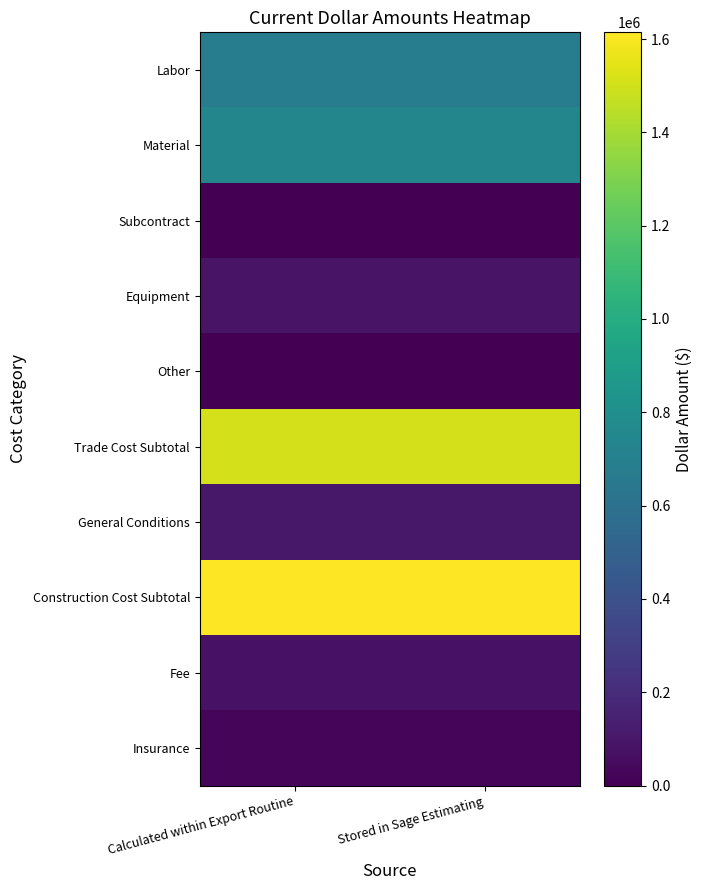

At how many categories does at least one series exceed 337534?

2